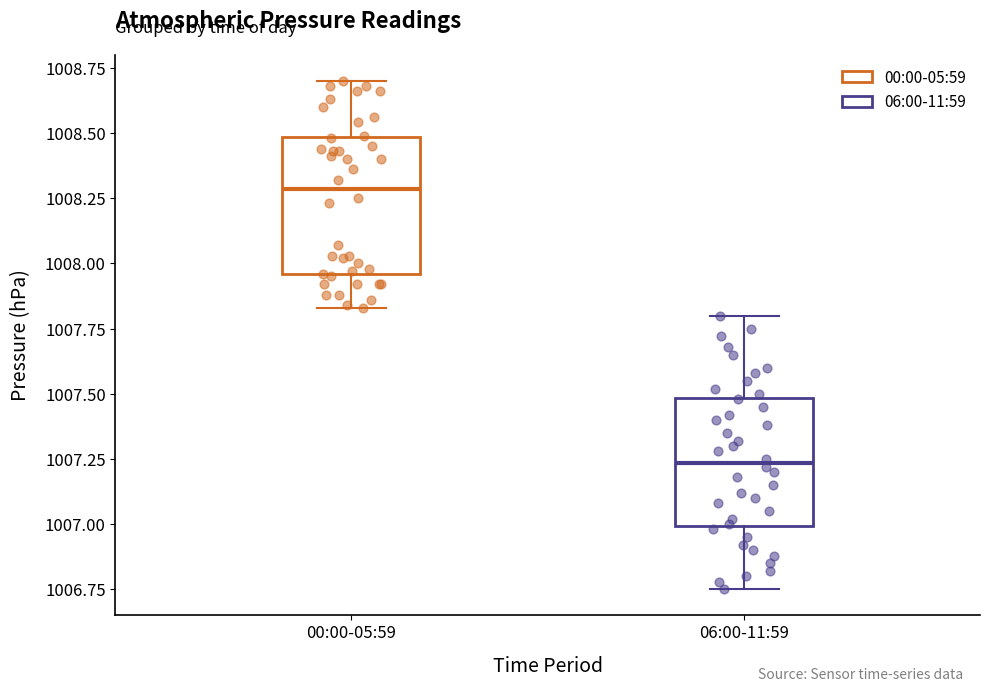

Reading left to right, read every box against the y-axis: the position of its median line, the range the box covers, and the ends of its whiskers. The values are not printed on the chart, so give them approximately, as read against the axis.

00:00-05:59: median 1008.30, box 1007.95 to 1008.50, whiskers 1007.85 to 1008.70
06:00-11:59: median 1007.25, box 1007.00 to 1007.50, whiskers 1006.75 to 1007.80